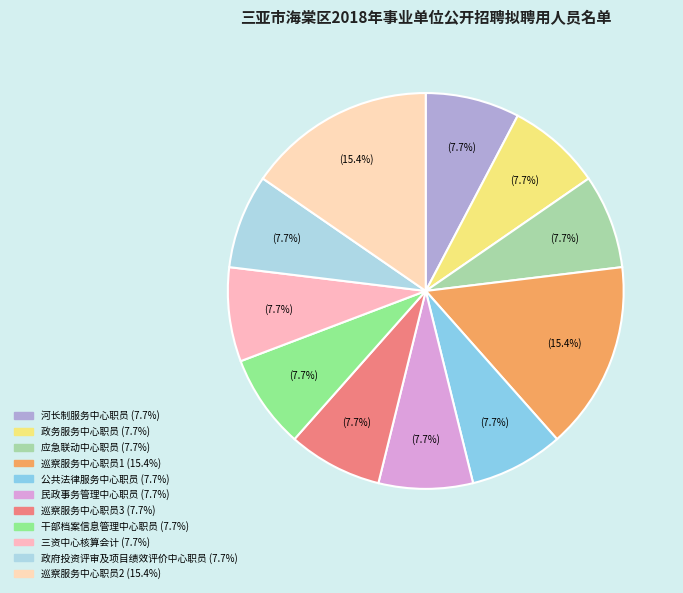

How many segments does this pie chart have?

11